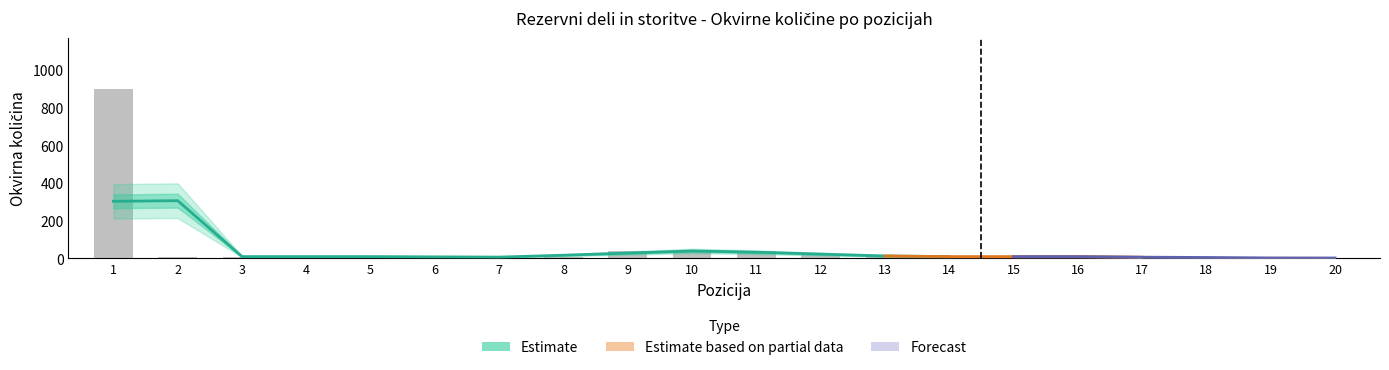

What is the minimum value shown in the chart?

1